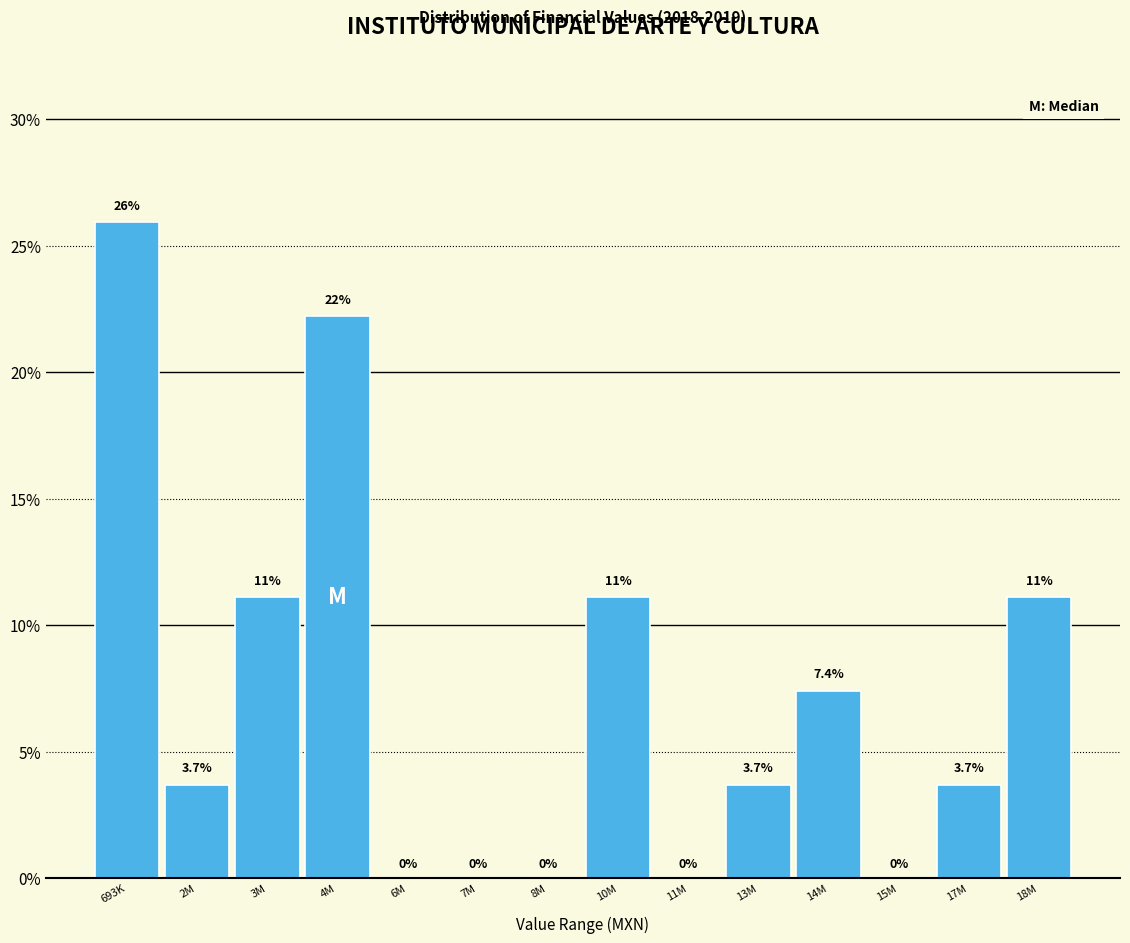

Reading left to right, list all the values displayed in this chart.

693K=25.9	2M=3.7	3M=11.1	4M=22.2	6M=0.0	7M=0.0	8M=0.0	10M=11.1	11M=0.0	13M=3.7	14M=7.4	15M=0.0	17M=3.7	18M=11.1